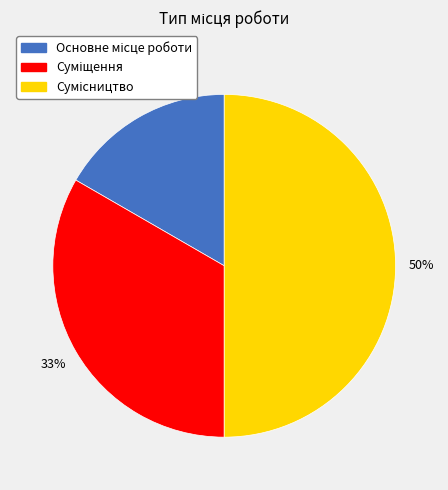

To the nearest percent, what is the difference between the largest and smallest slice percentages?

33%